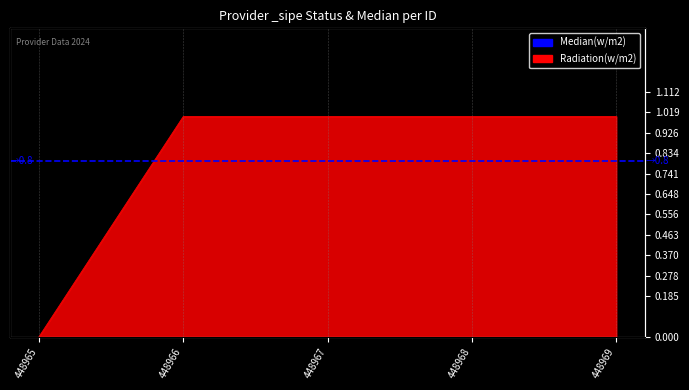

List the labels in order of value, smallest first.

448965, 448966, 448967, 448968, 448969